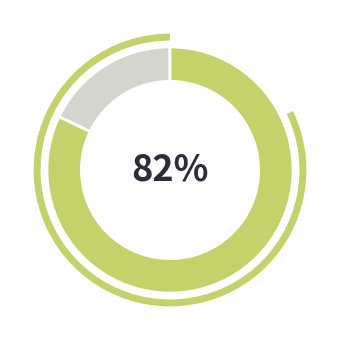

To the nearest percent, what is the difference between the largest and smallest slice percentages?

82%